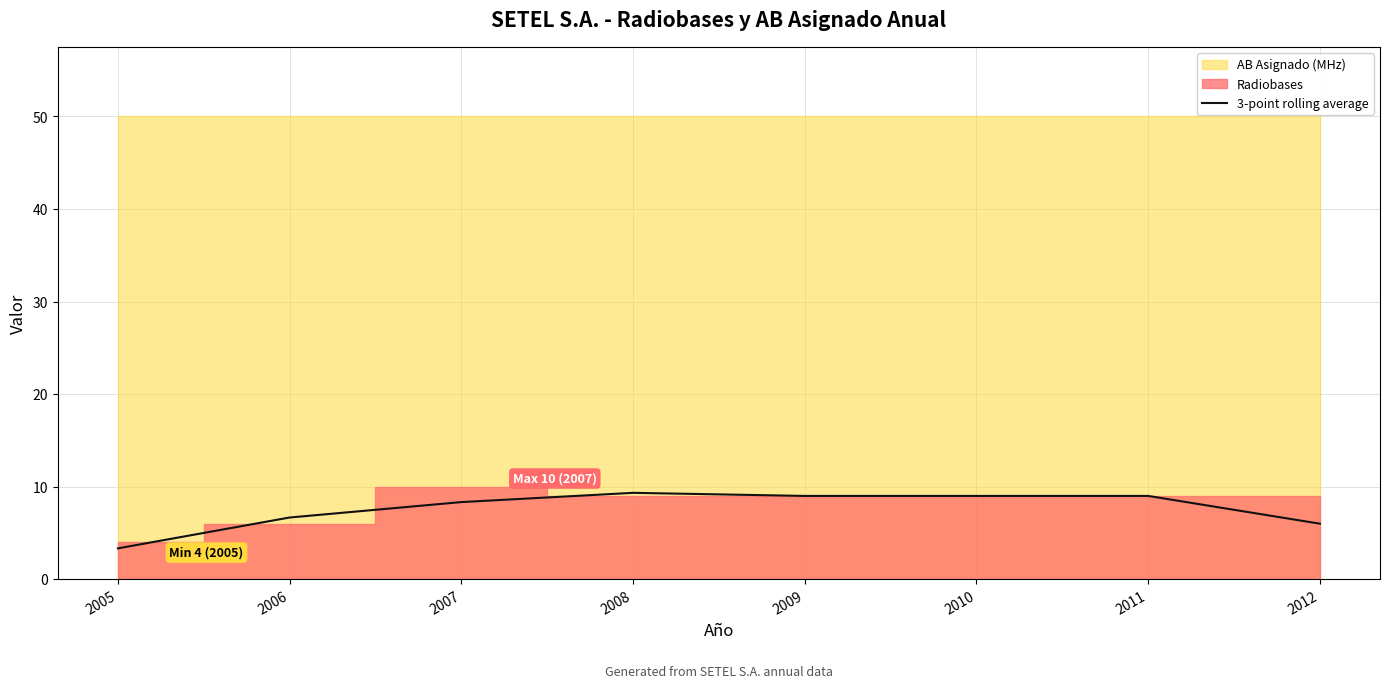

How many lines are shown in the chart?

1